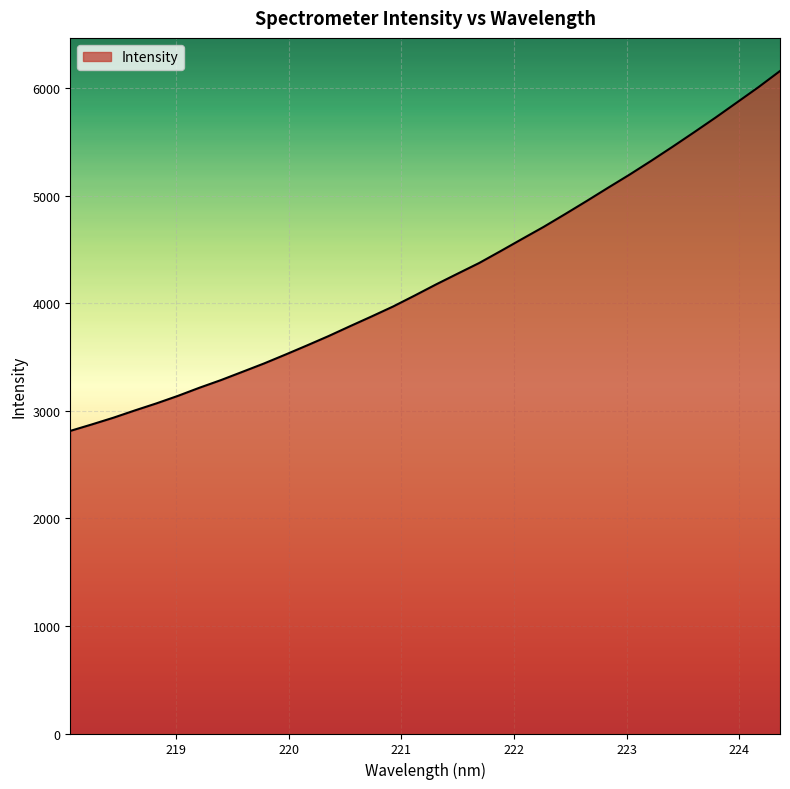

What is the minimum value shown in the chart?

2812.9